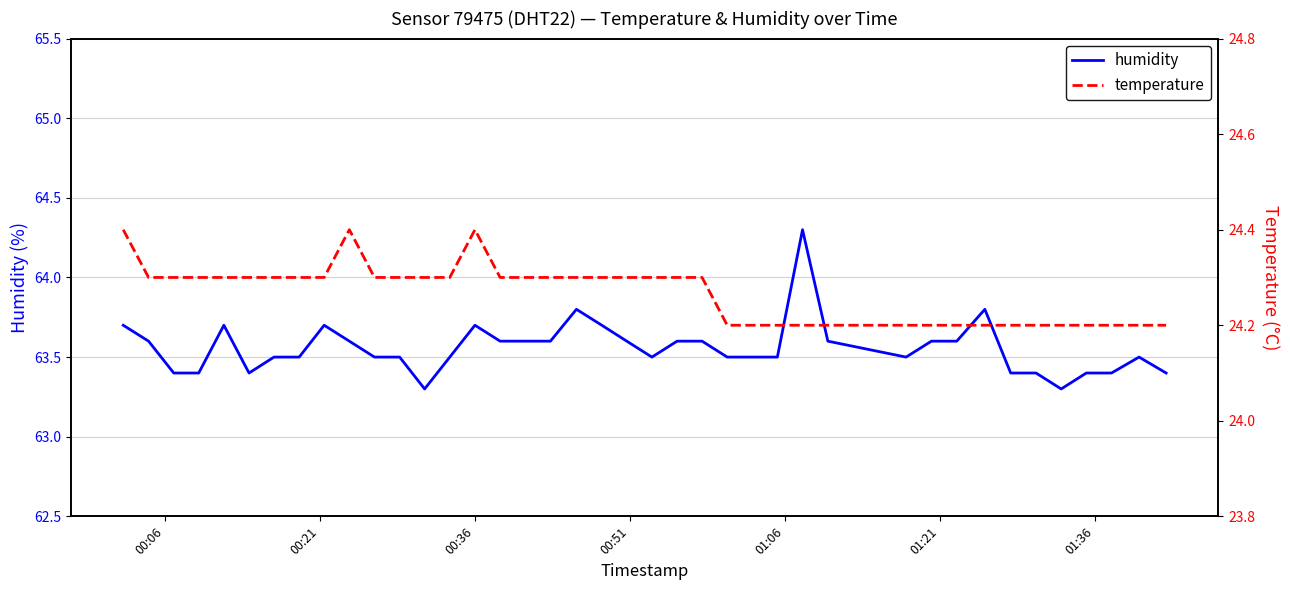

What is the minimum value for humidity?

63.3